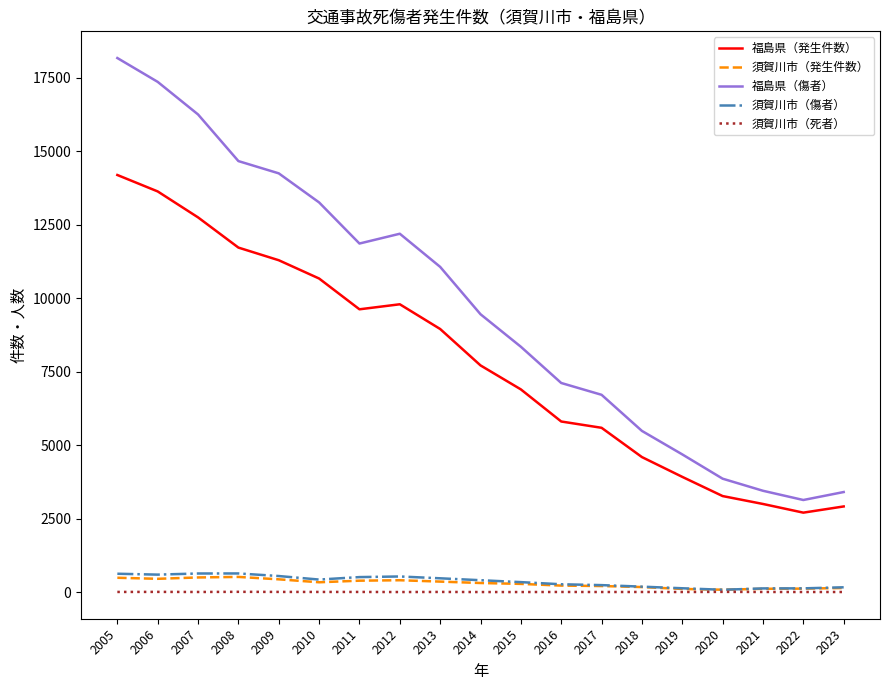

True or false: 福島県（発生件数） and 須賀川市（傷者） cross at least once.

False